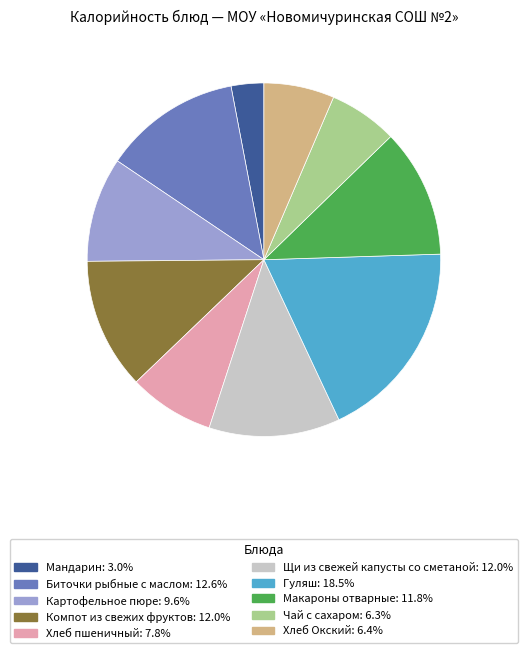

How many segments does this pie chart have?

10